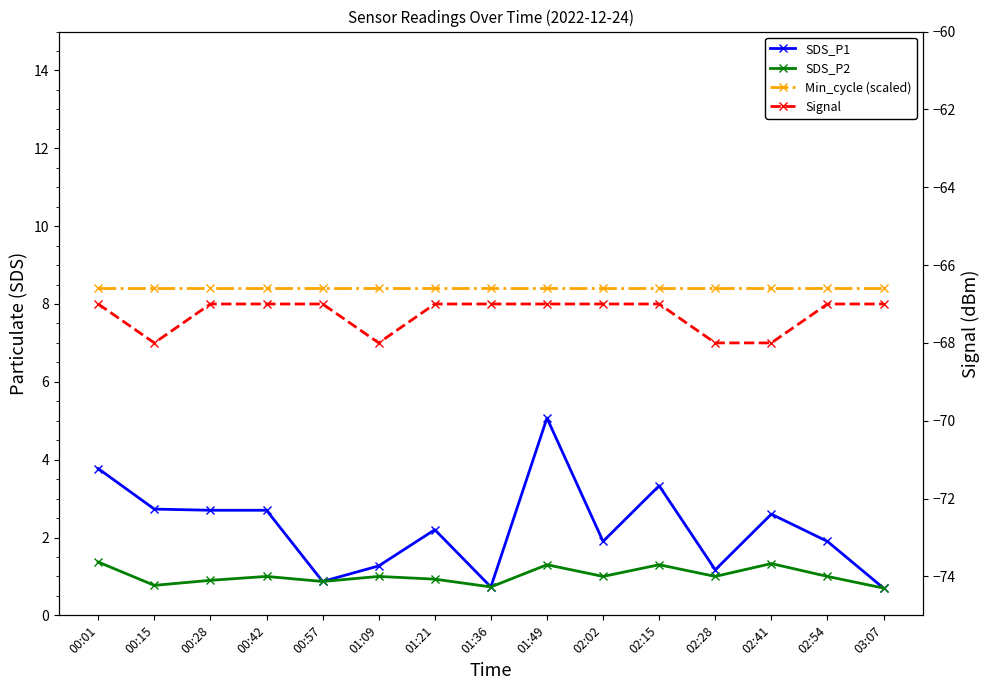

At 00:42, list the series in order from largest to smallest.

Min_cycle (scaled), SDS_P1, SDS_P2, Signal